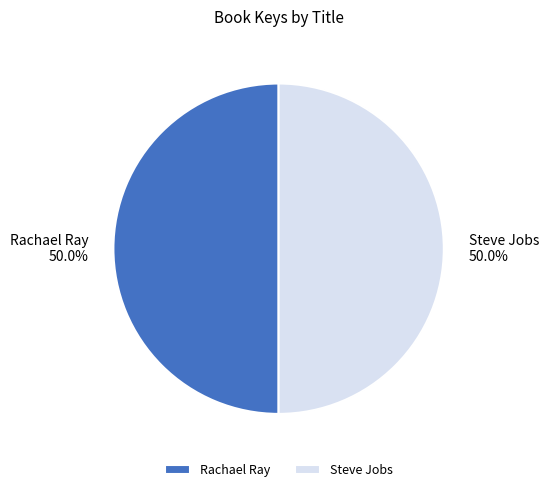

How many slices are in this pie chart?

2